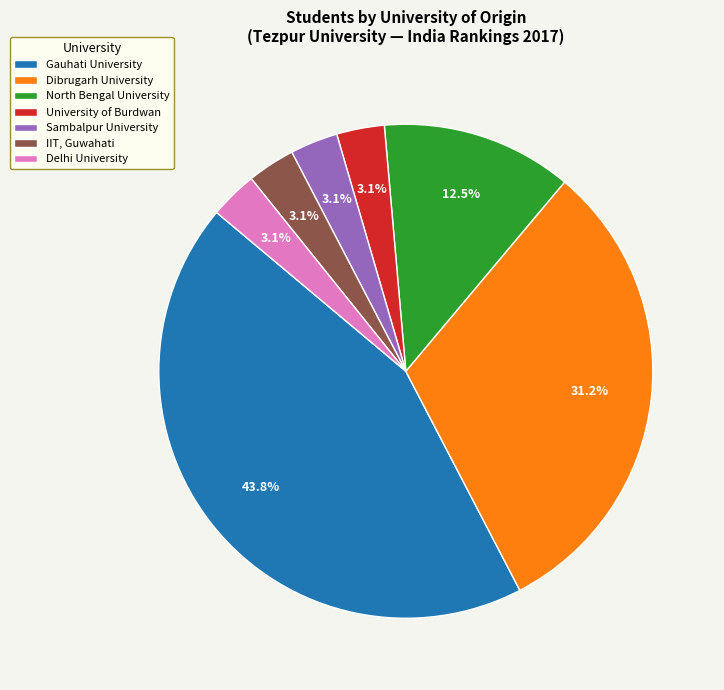

True or false: North Bengal University accounts for 19% of the total.

False